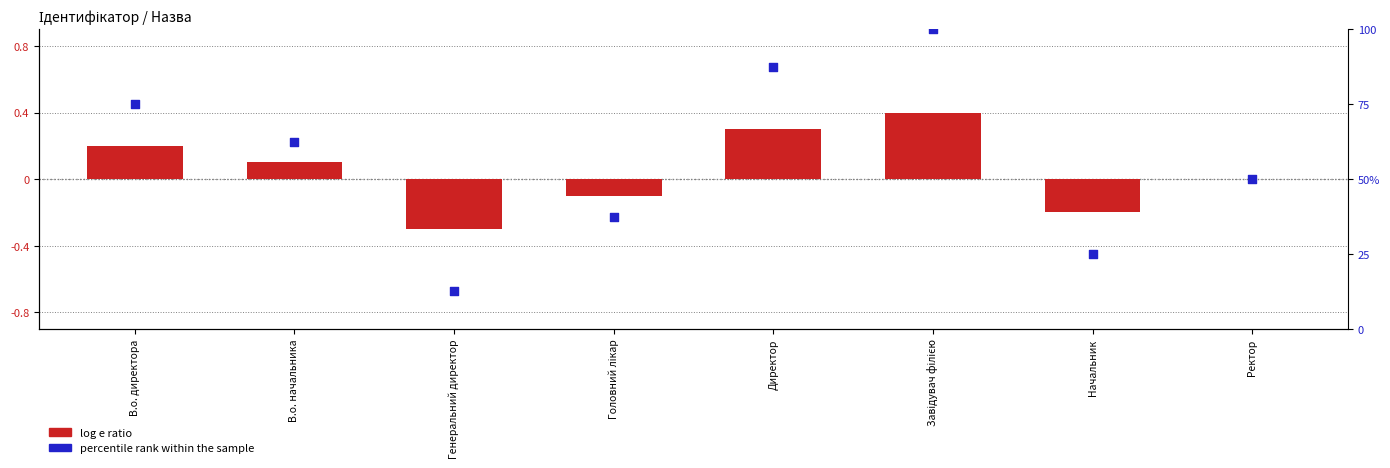

Which series has the largest total across all categories?

percentile rank within the sample